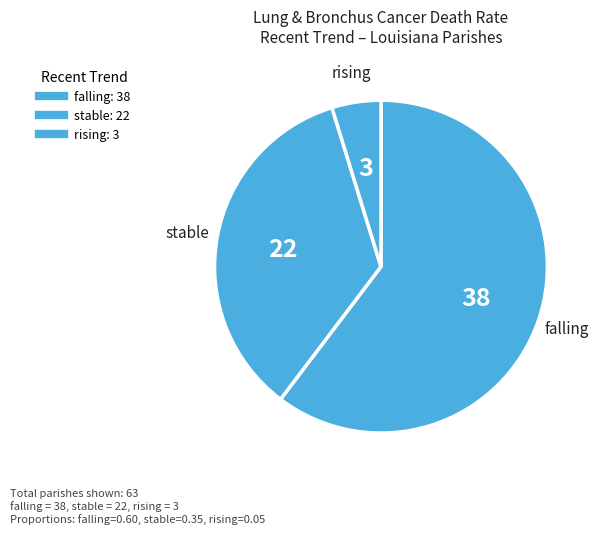

What is the total percentage of stable and rising?

39.7%